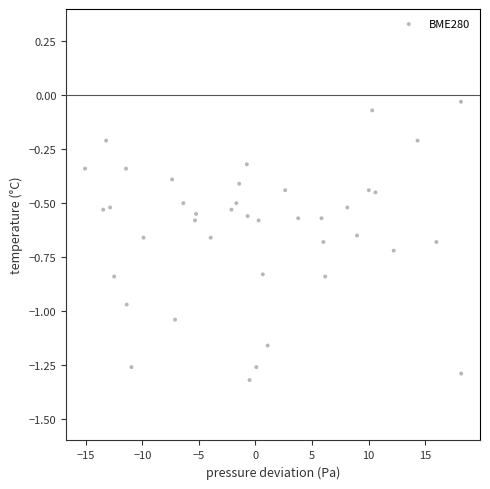

What is the range of X values (max minus min)?

33.3